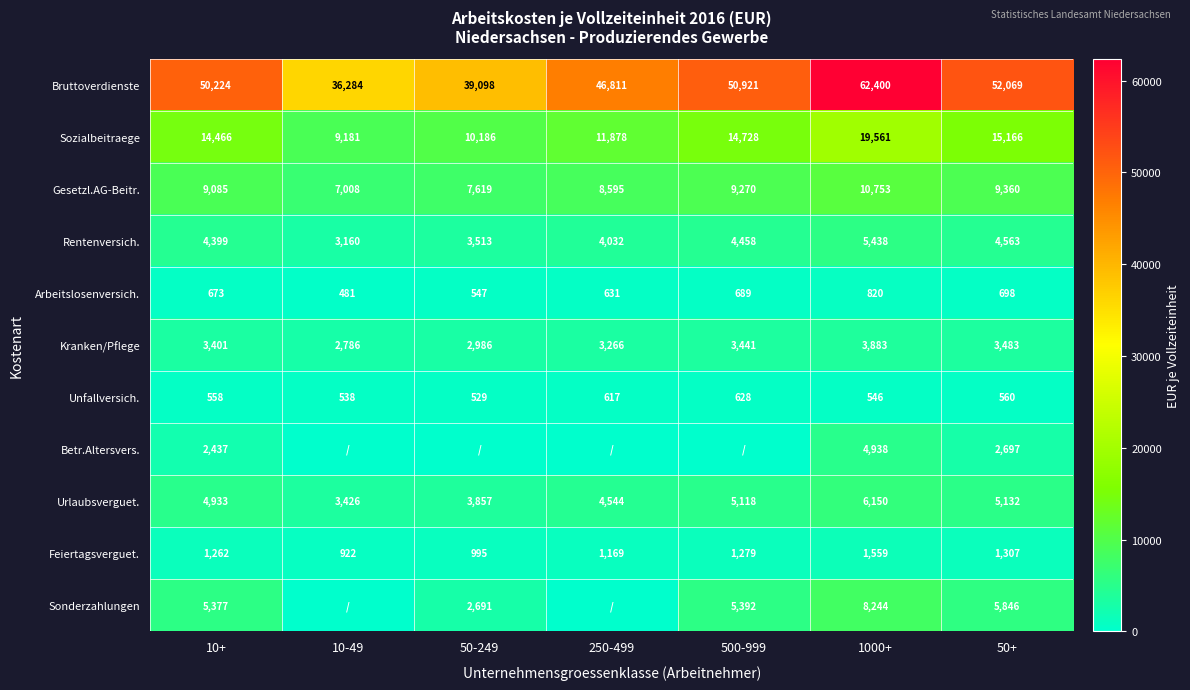

What is the lowest value of the Gesetzl.AG-Beitr. series?

7008